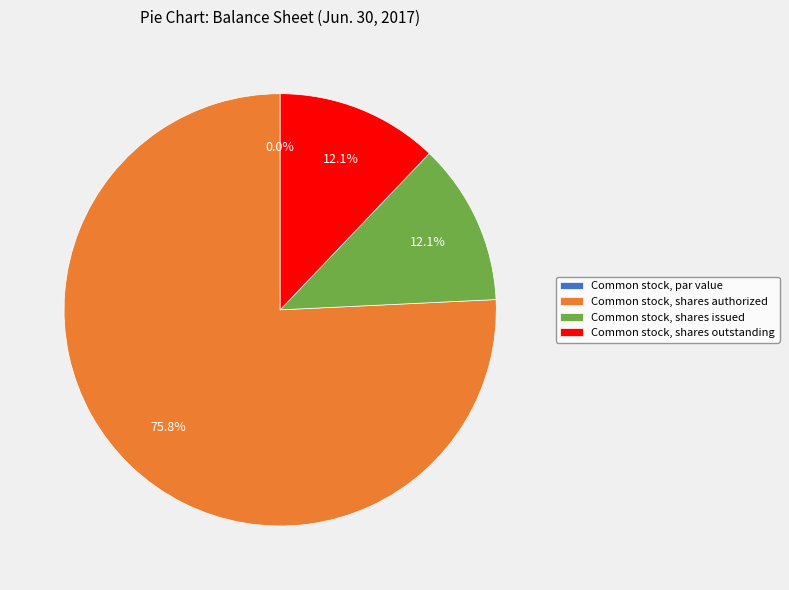

Rank the categories by value from highest to lowest.

Common stock, shares authorized, Common stock, shares issued, Common stock, shares outstanding, Common stock, par value